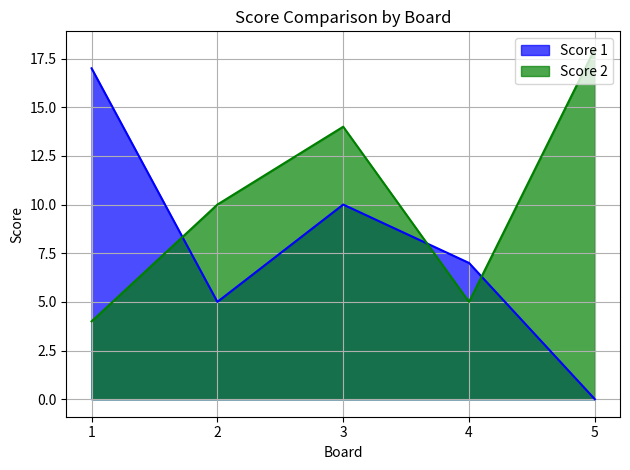

At which label does Score 1 reach its minimum?

5